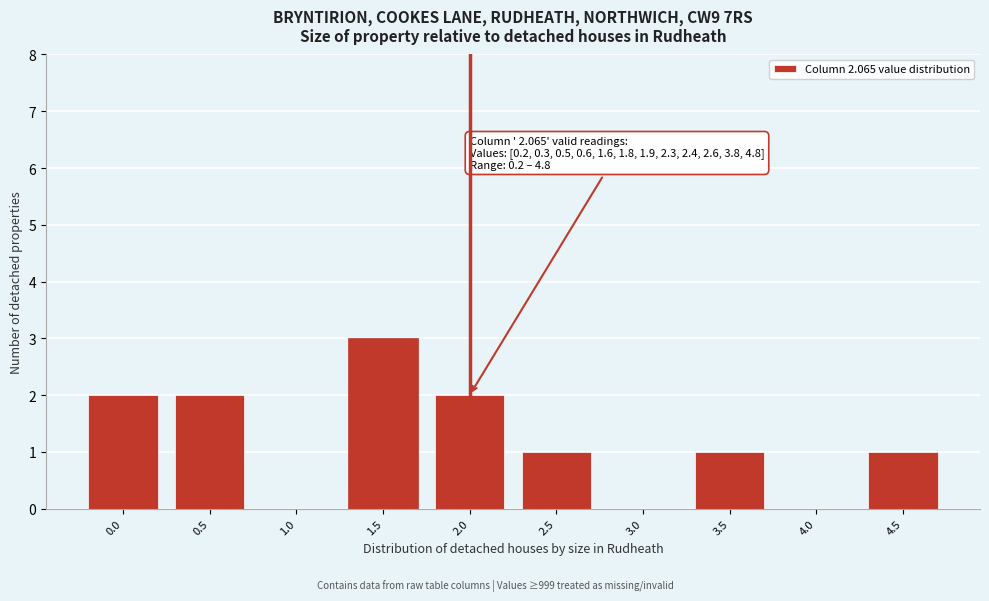

Reading right to left, list all the values displayed in this chart.

4.5=1	4.0=0	3.5=1	3.0=0	2.5=1	2.0=2	1.5=3	1.0=0	0.5=2	0.0=2